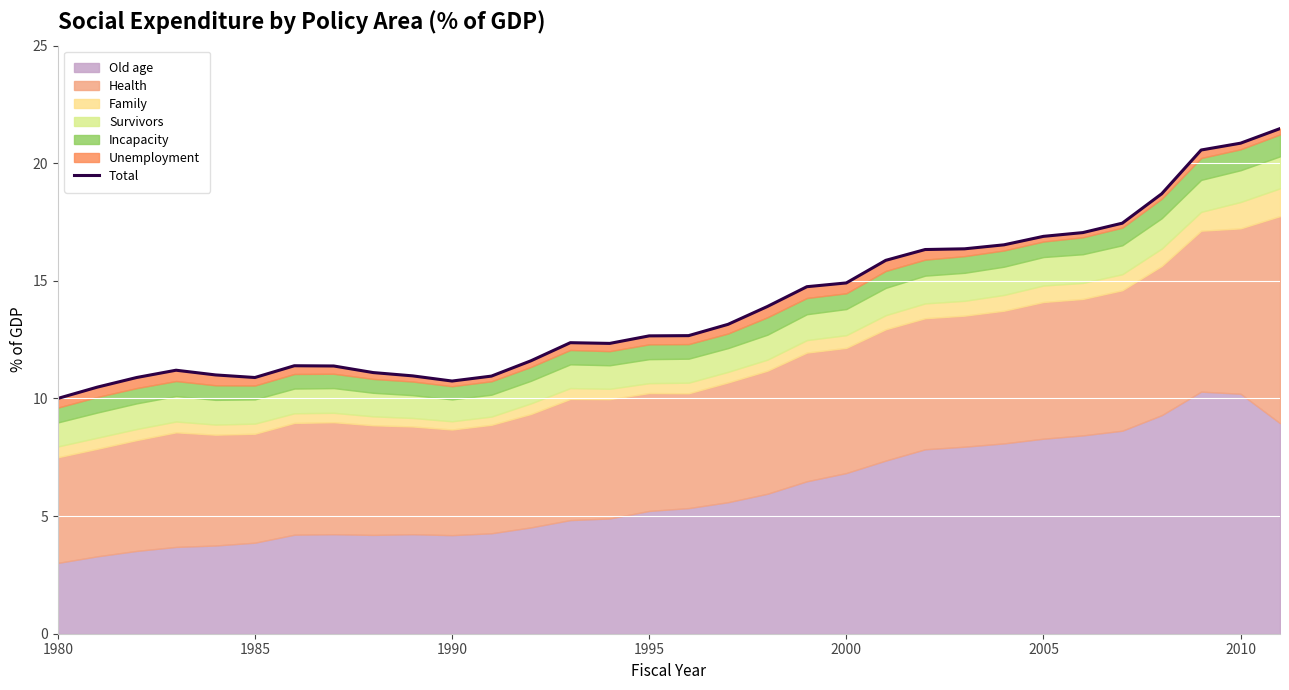

True or false: the data shows 3.7 at 1995.

False